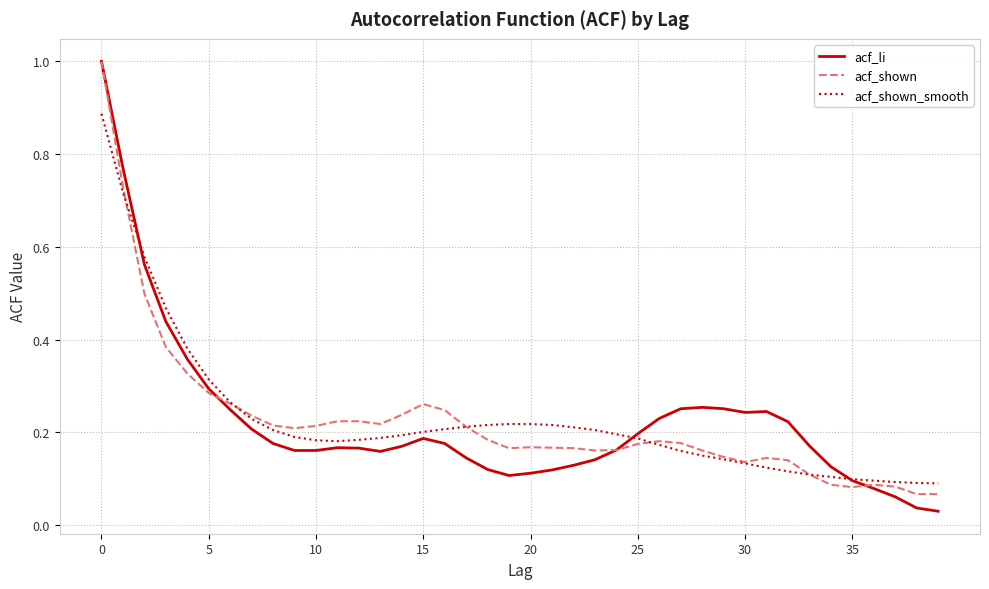

Which series has the largest range (max minus min)?

acf_li